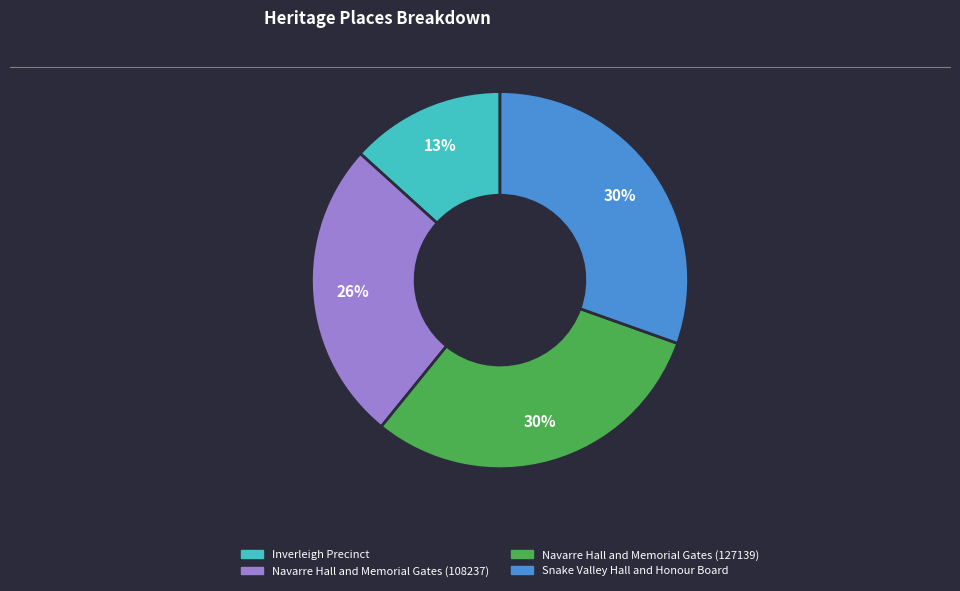

Approximately how many times larger is the value at Snake Valley Hall and Honour Board compared to Navarre Hall and Memorial Gates (127139)?

1.0